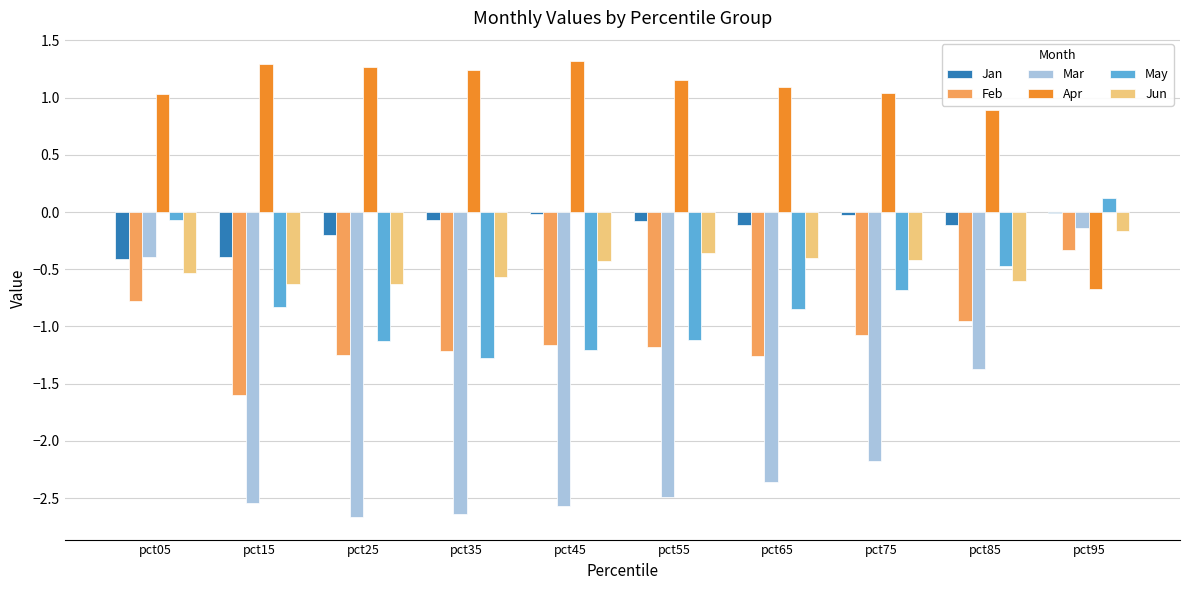

The value of Feb at pct35 is -1.2. True or false?

True